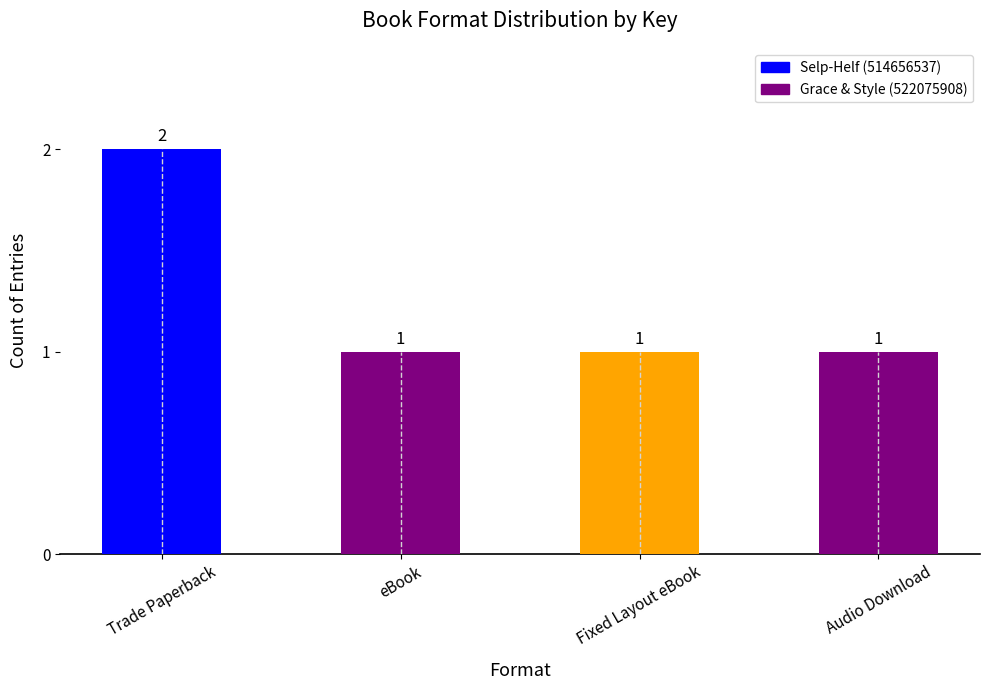

The value at Audio Download is 1. True or false?

True